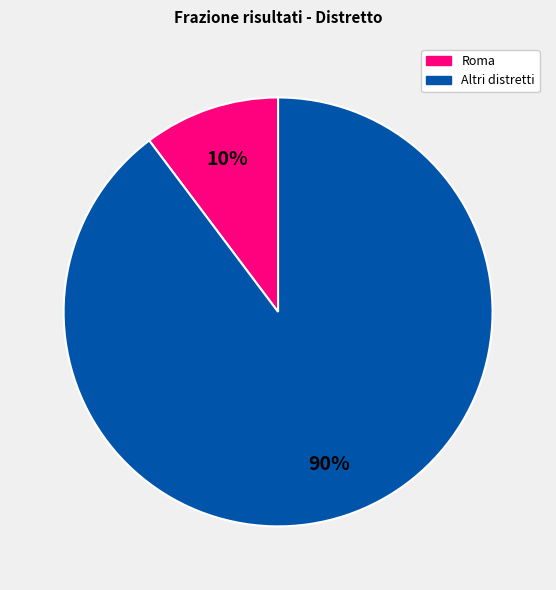

How many slices are in this pie chart?

2